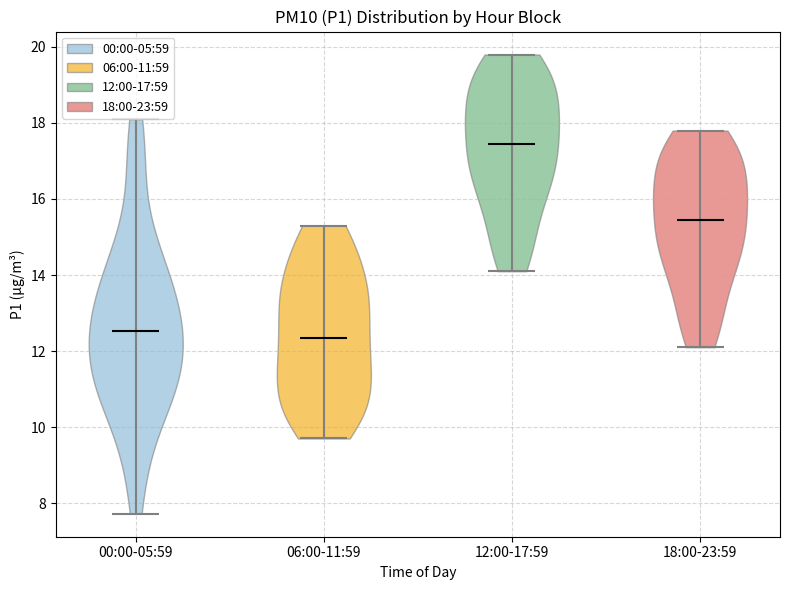

Reading left to right, read every violin against the y-axis: where its median line is, and the lowest and highest points it reaches. The values are not printed on the chart, so give them approximately, as read against the axis.

00:00-05:59: median line 12.6, lowest point 7.8, highest point 18.2
06:00-11:59: median line 12.4, lowest point 9.8, highest point 15.4
12:00-17:59: median line 17.4, lowest point 14.2, highest point 19.8
18:00-23:59: median line 15.4, lowest point 12.2, highest point 17.8